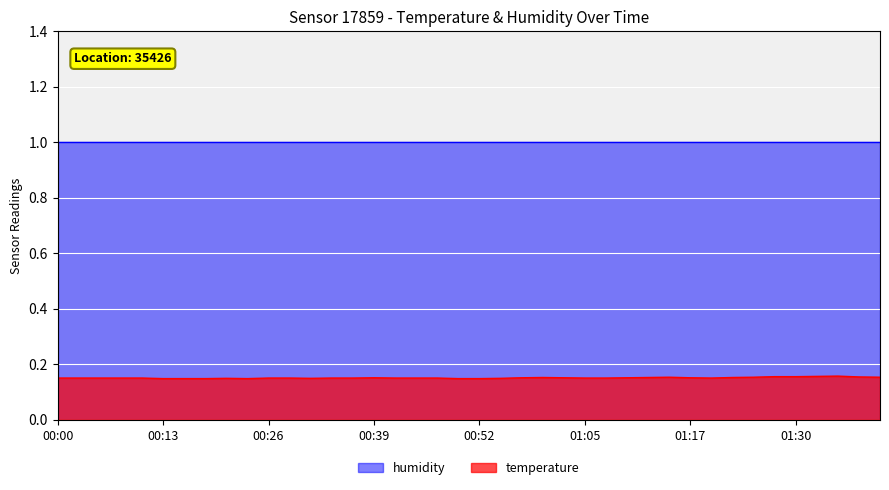

Does the chart display data point markers on the line(s)?

No